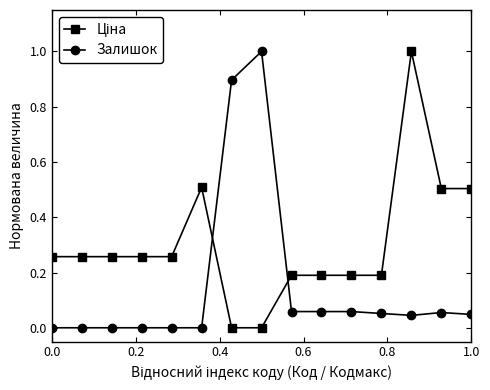

What is the greatest value displayed?

1.0